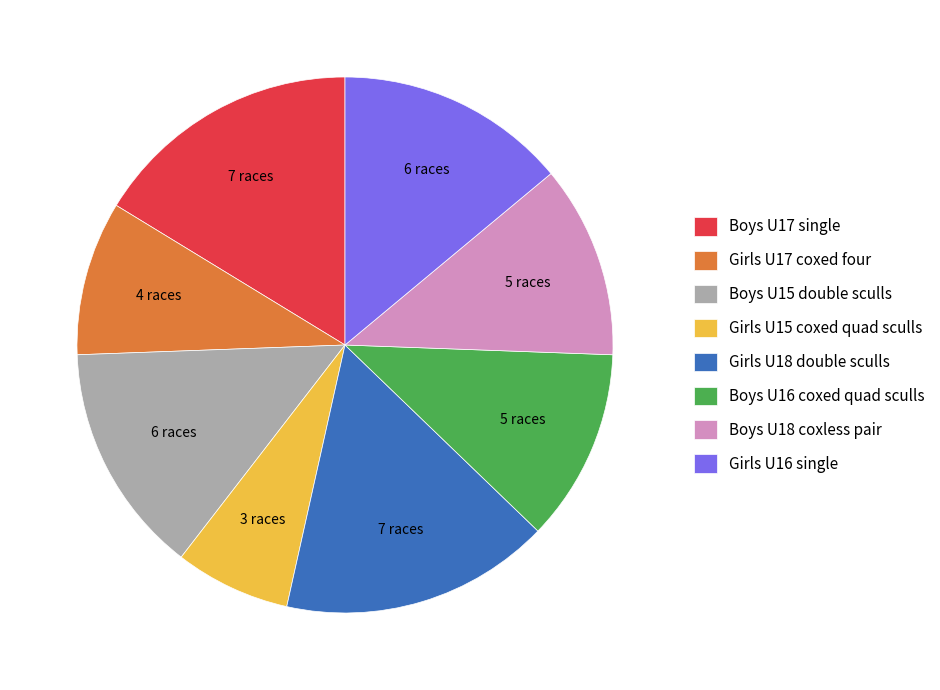

Which category has the smallest portion of the pie?

Girls U15 coxed quad sculls